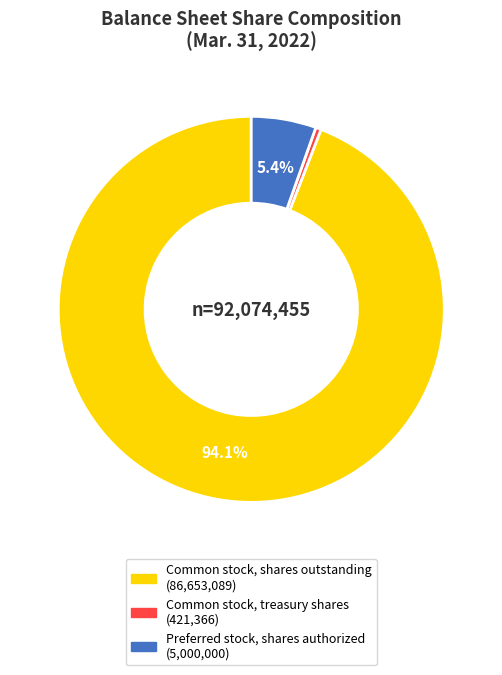

Is there any slice that represents more than half of the pie?

Yes